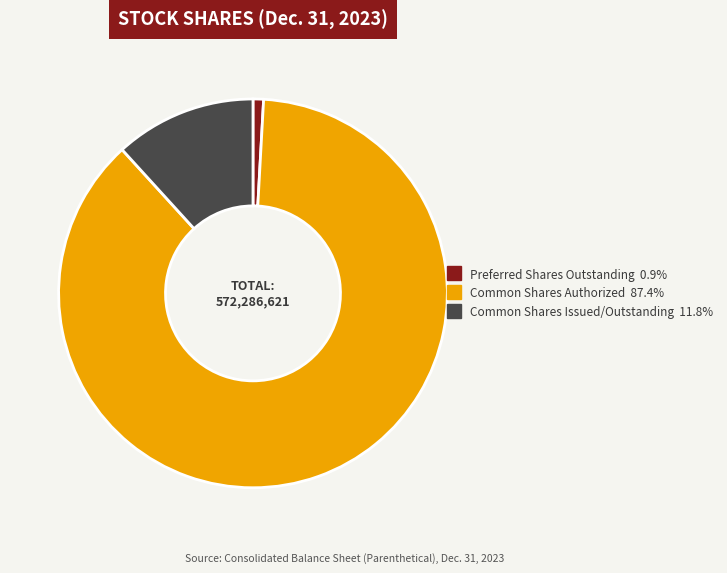

Is the sum of Preferred Shares Outstanding and Common Shares Issued/Outstanding greater than half?

No